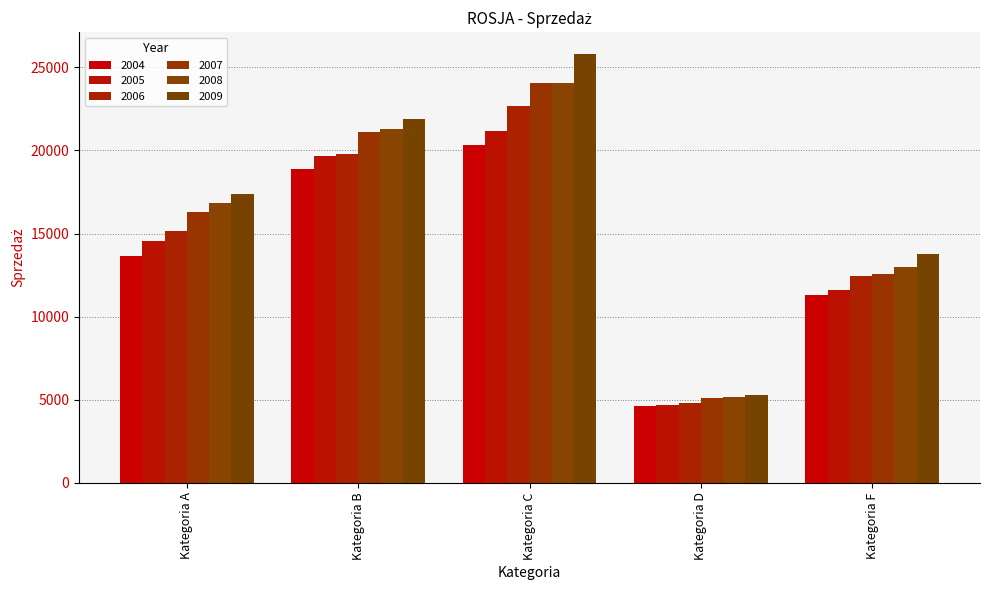

Is it true that 2004 equals 4604.8 at Kategoria D?

True